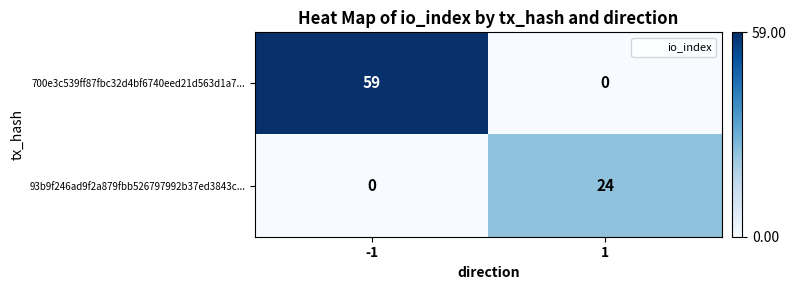

What is the total value across all series at 1?

24